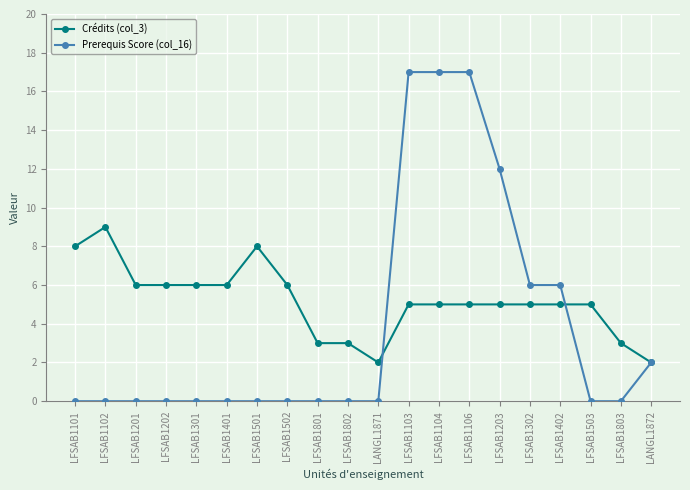

Does the chart display data point markers on the line(s)?

Yes